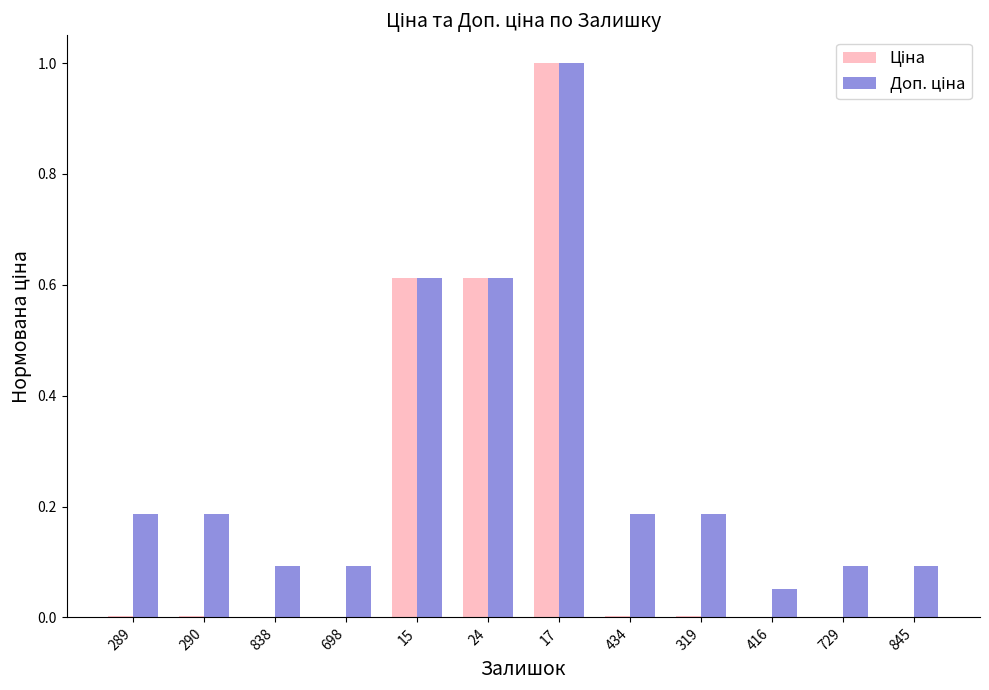

What is the maximum value shown in the chart?

1.0